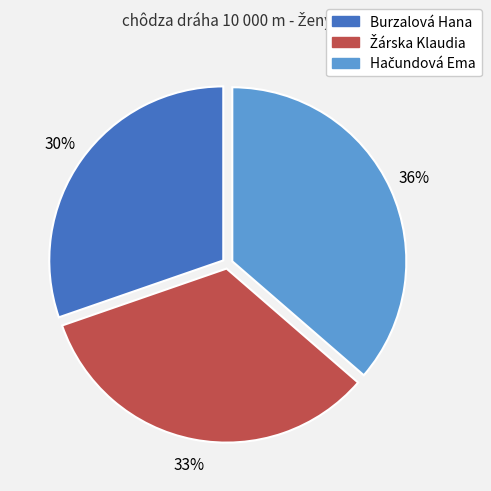

How many segments does this pie chart have?

3